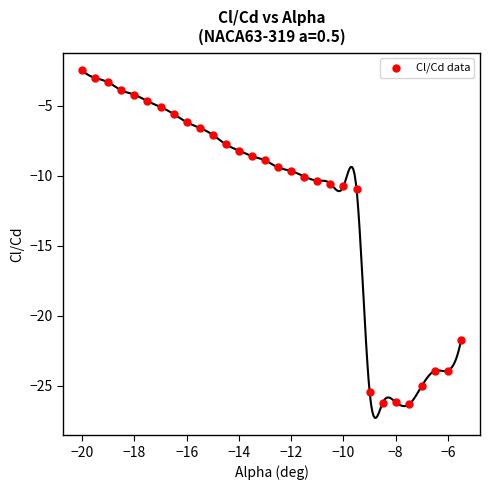

What is the range of X values (max minus min)?

14.5